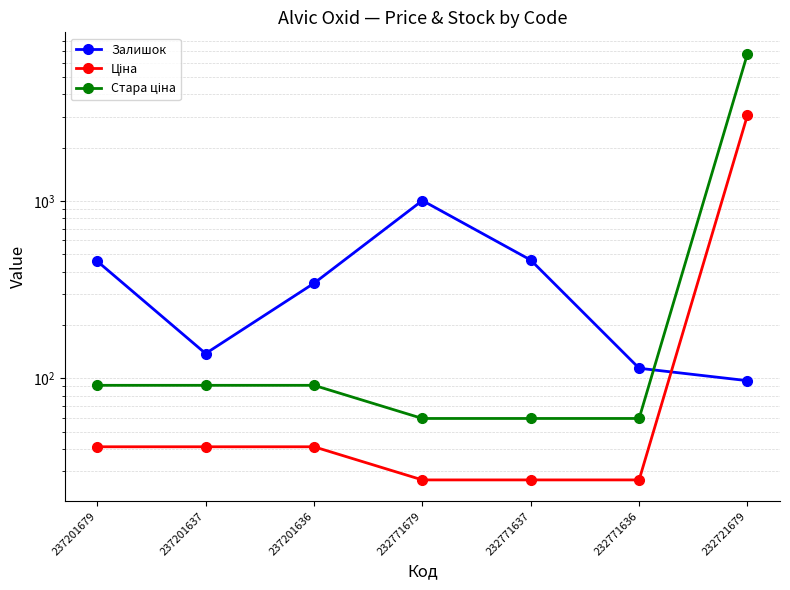

How many interior local valleys does the Залишок series have?

1